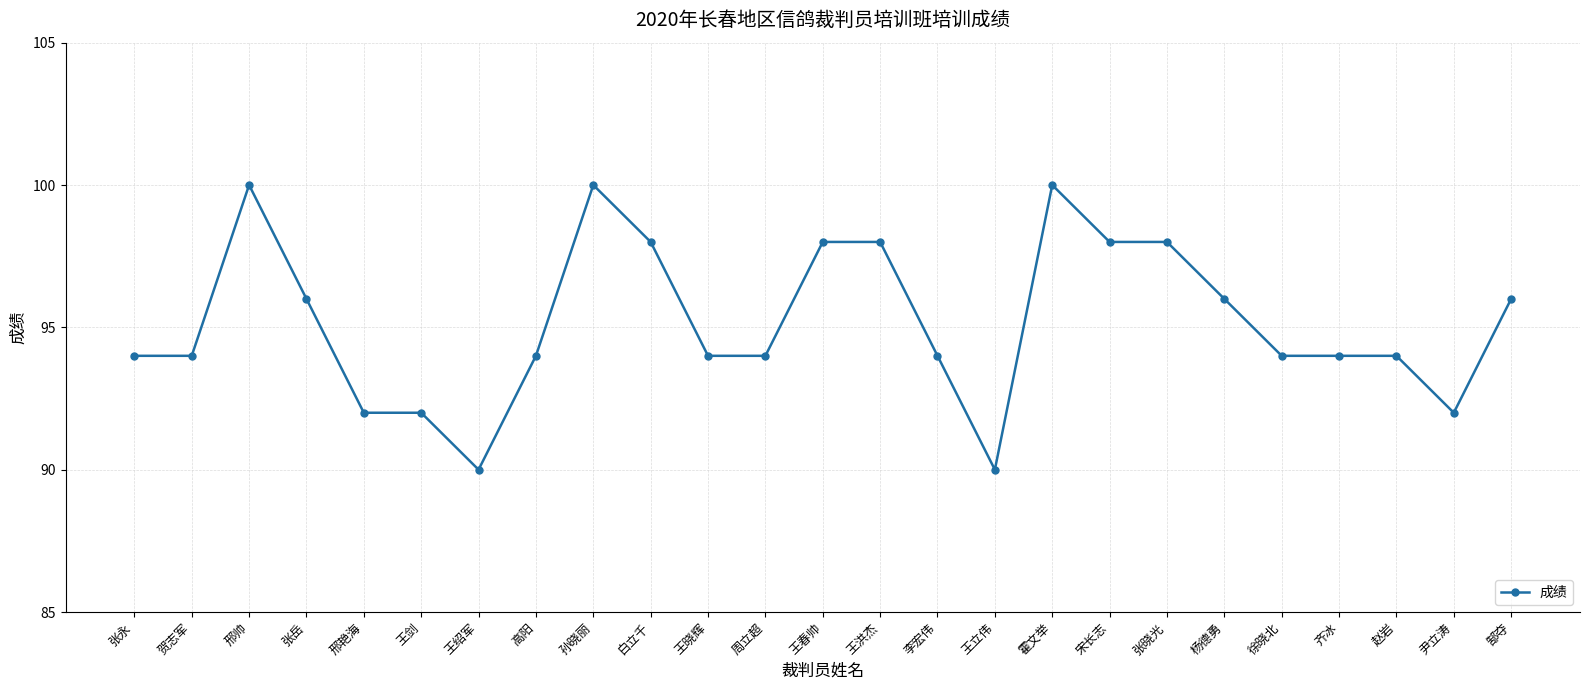

How many series are shown in this chart?

1